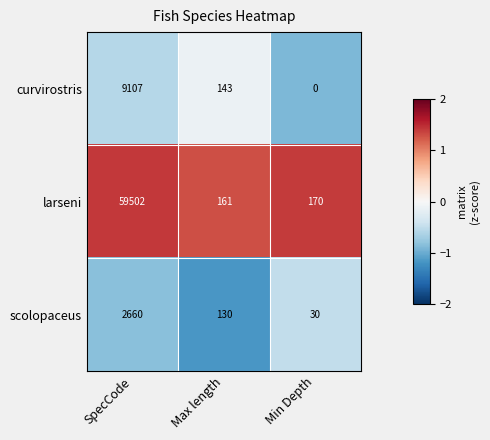

At which category does the chart reach its minimum across all series?

Min Depth